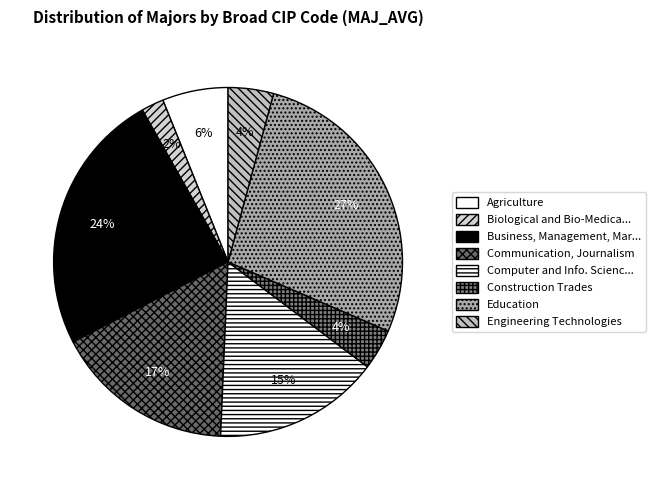

To the nearest percent, what is the difference between the largest and smallest slice percentages?

25%